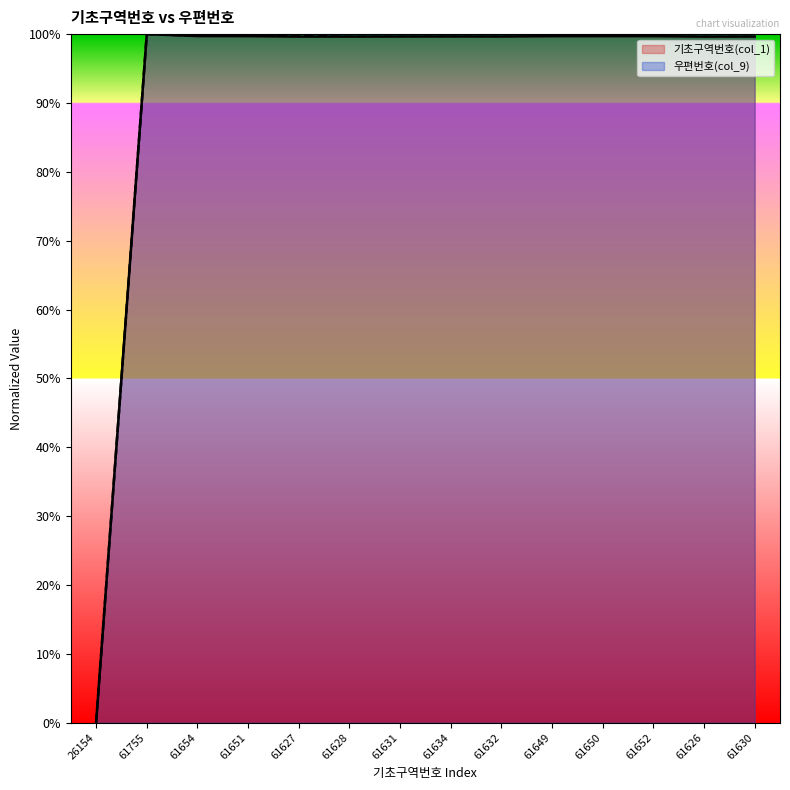

Is the value of 우편번호(col_9) at 61650 greater than the value of 기초구역번호(col_1) at 61630?

Yes